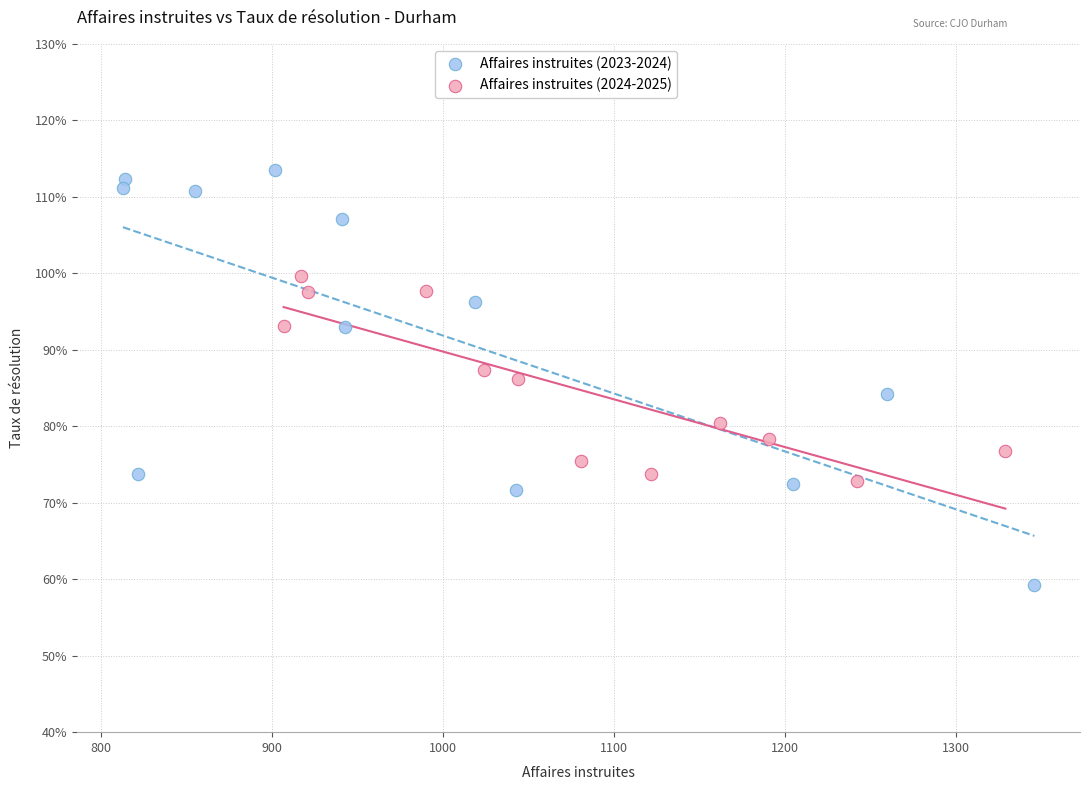

What are all the series names shown in the legend?

Affaires instruites (2023-2024), Affaires instruites (2024-2025)